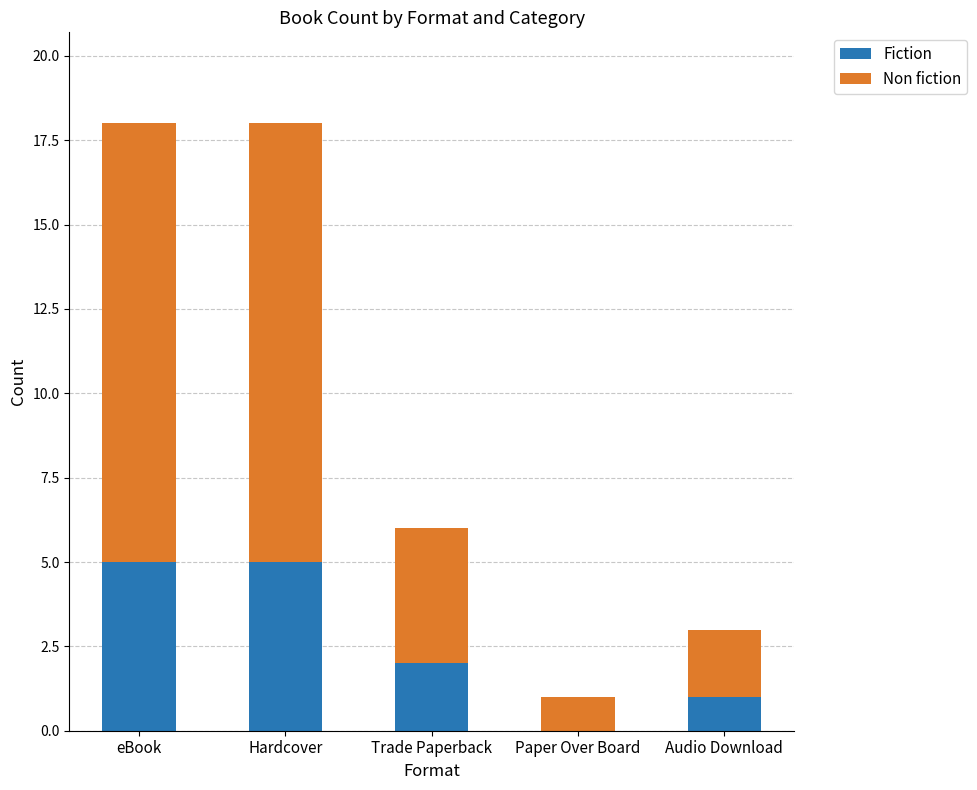

What is the sum of all Fiction values?

13